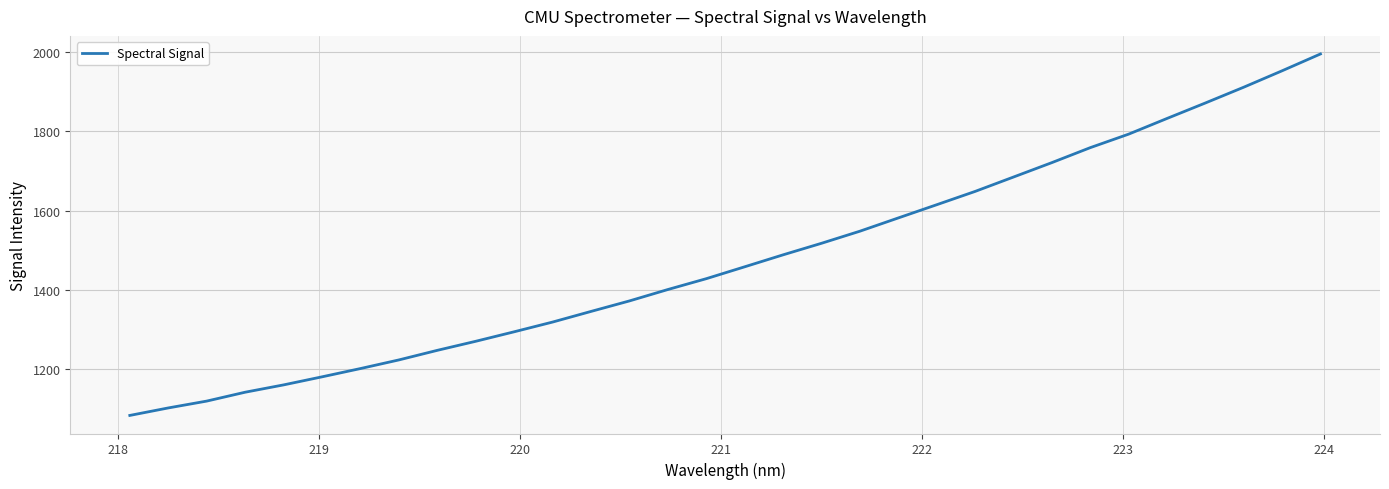

What is the maximum value shown in the chart?

1995.7